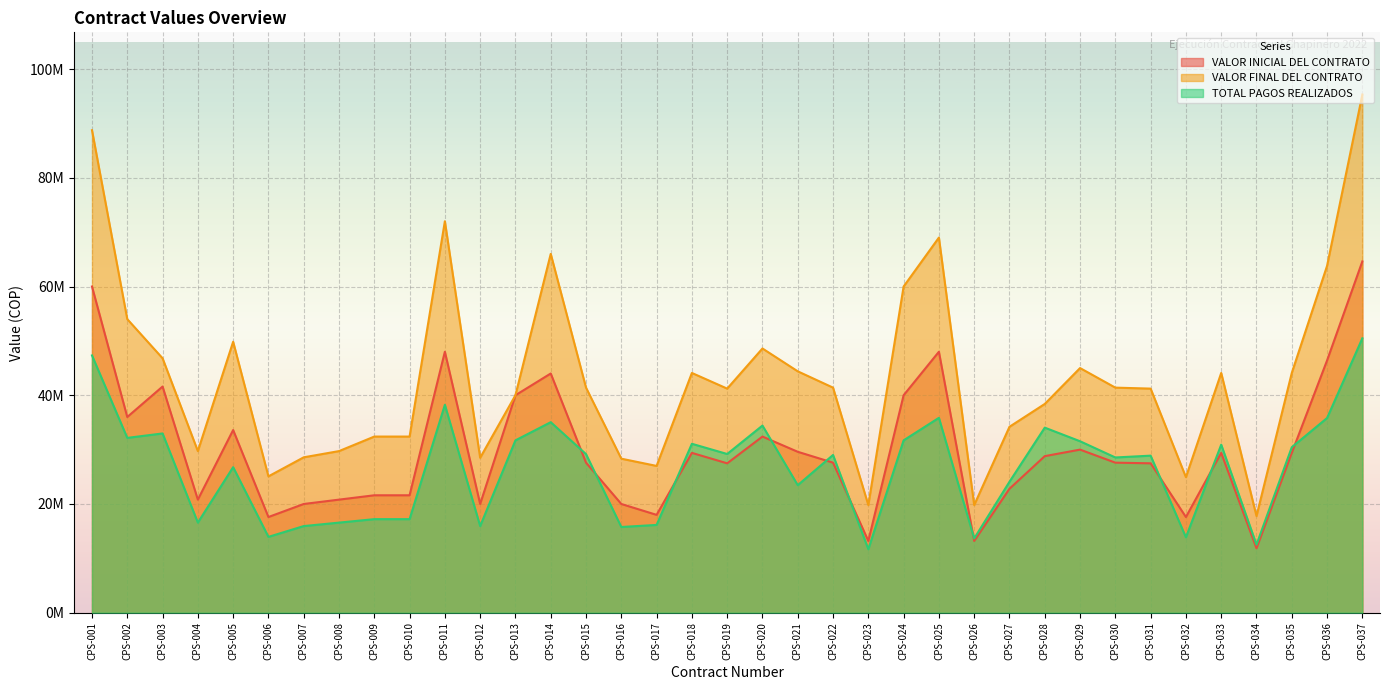

What is the value of the TOTAL PAGOS REALIZADOS point at the 19th from the left?

29194682